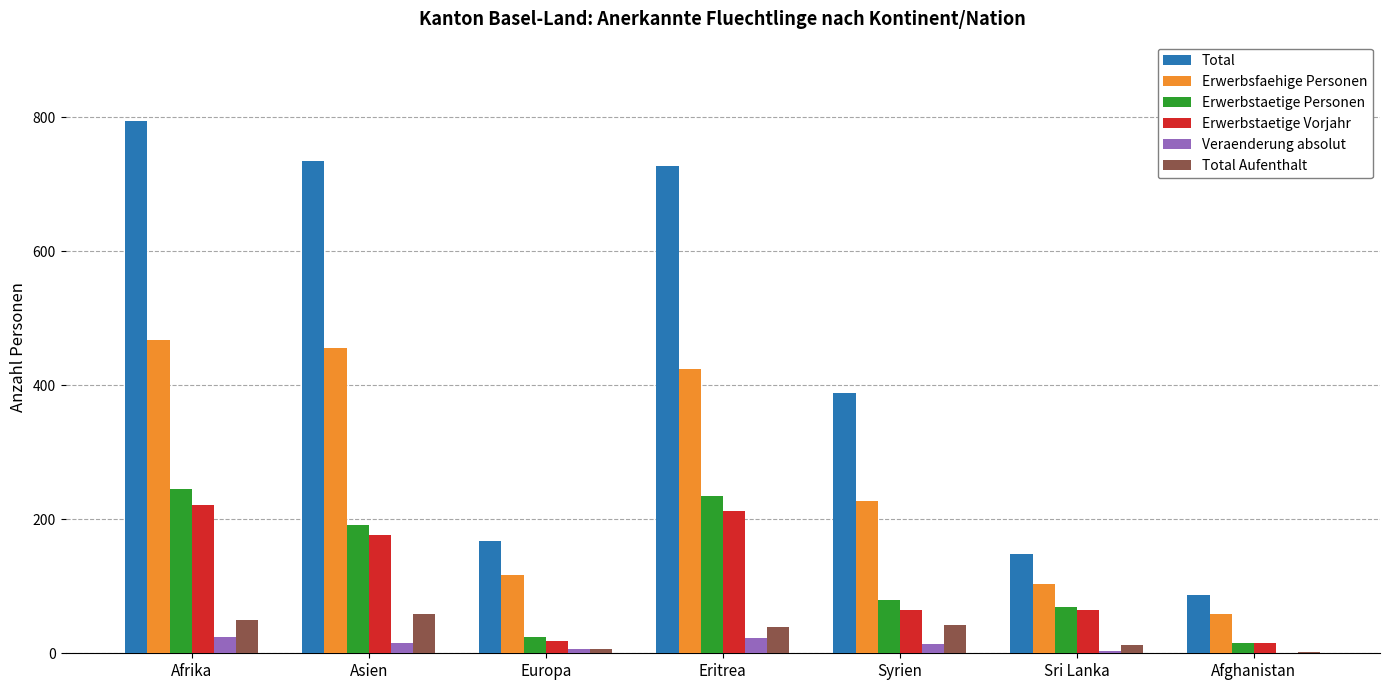

Which category has the highest value in the Total Aufenthalt series?

Asien